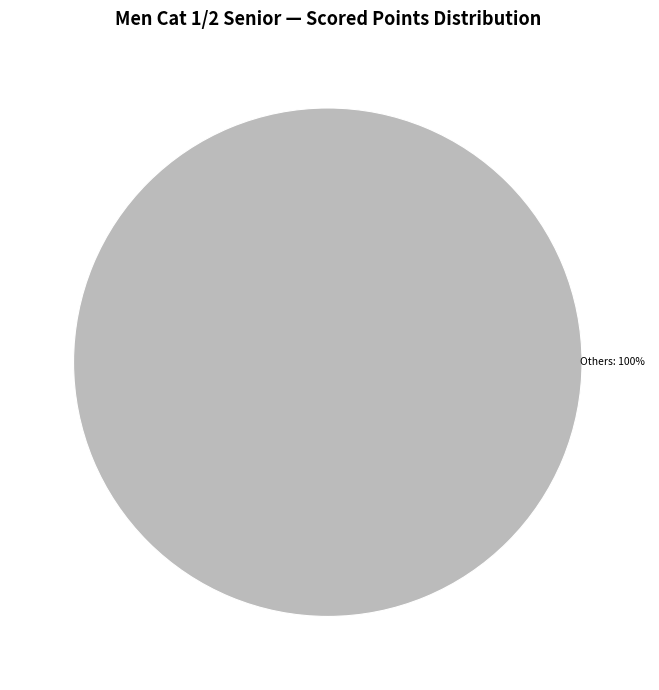

Is there a majority slice in this chart?

Yes